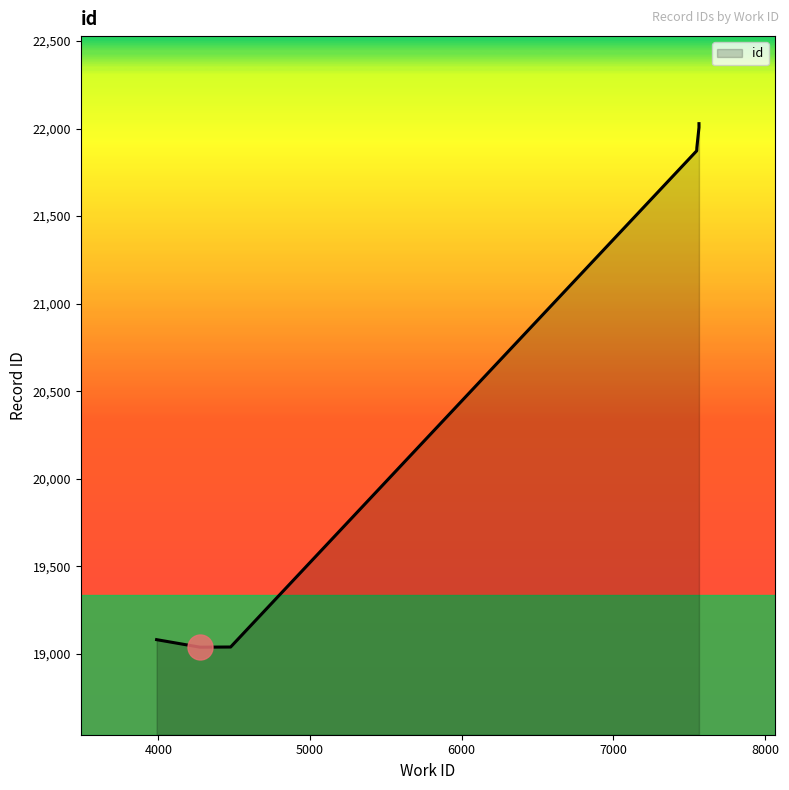

Where is the data nearest to the value 20533?

7550